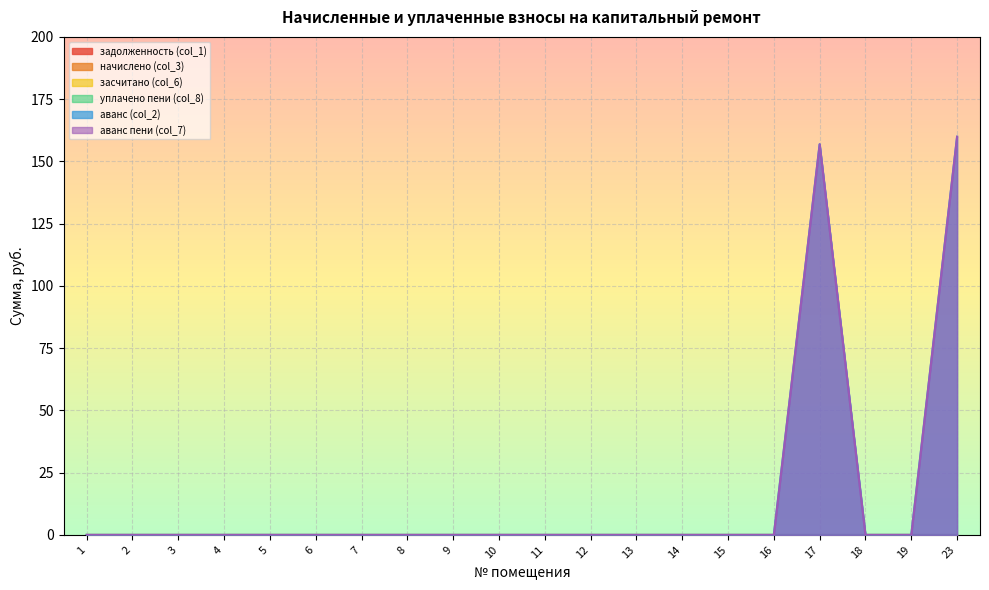

Which category has the highest value in the аванс (col_2) series?

23